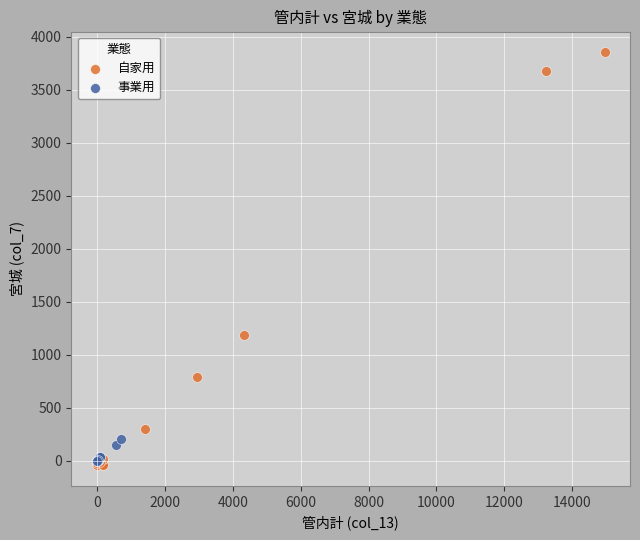

Which series has the largest Y range (max minus min)?

自家用